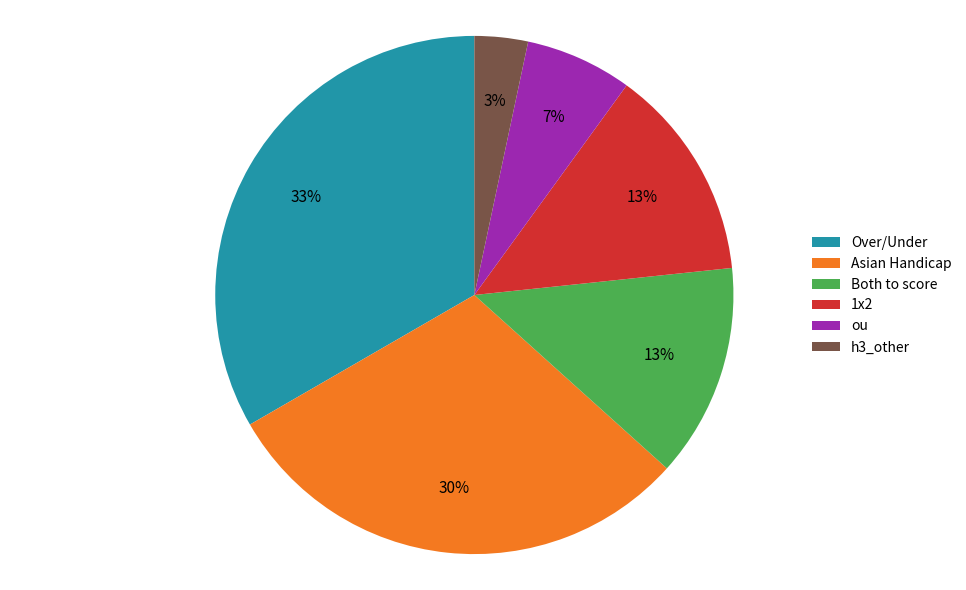

Which slice is the smallest?

h3_other